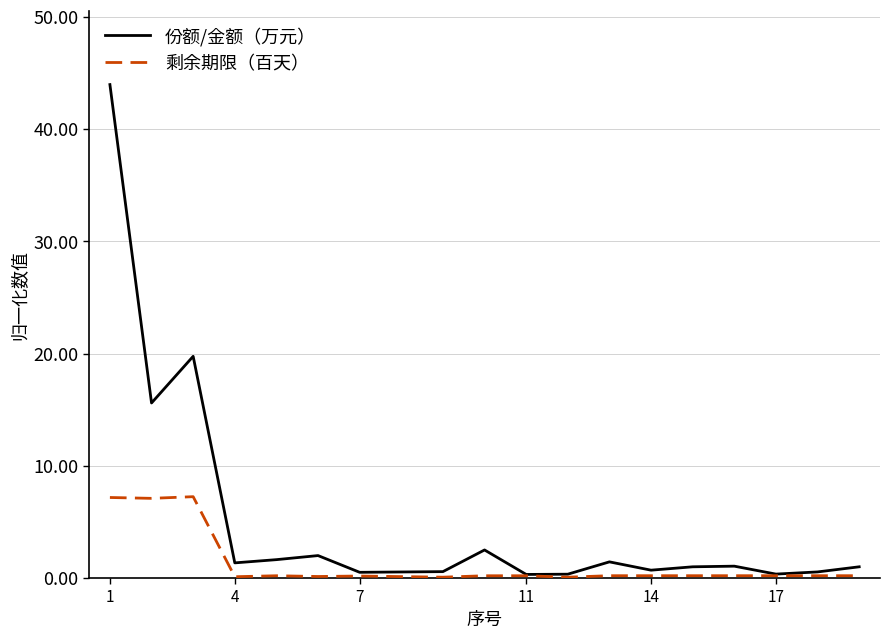

True or false: 份额/金额（万元） has more than 2 points higher than both neighbors.

True